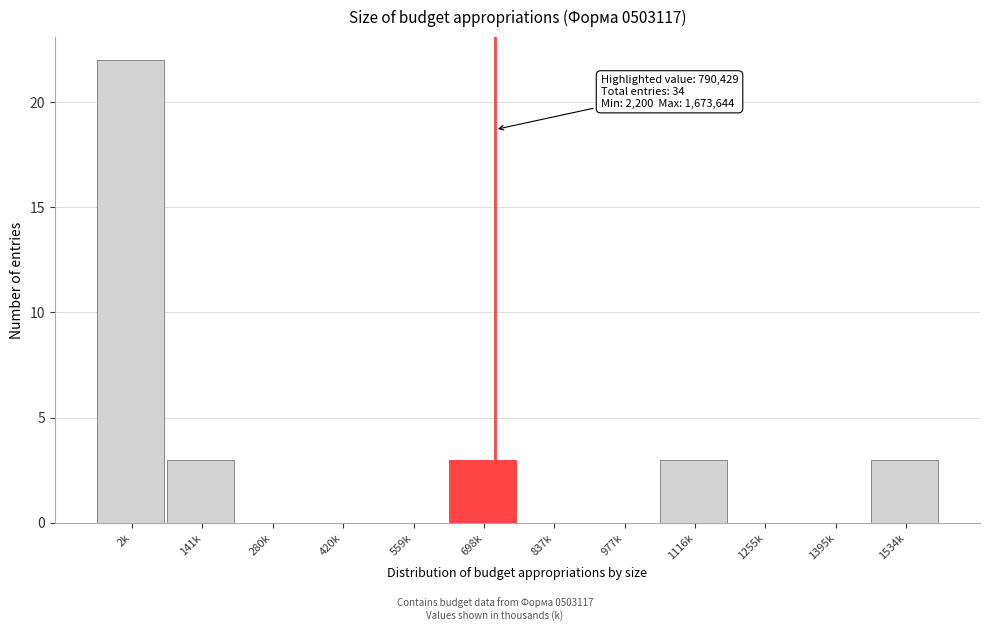

Reading left to right, extract all data points from this chart.

2k=22	141k=3	280k=0	420k=0	559k=0	698k=3	837k=0	977k=0	1116k=3	1255k=0	1395k=0	1534k=3